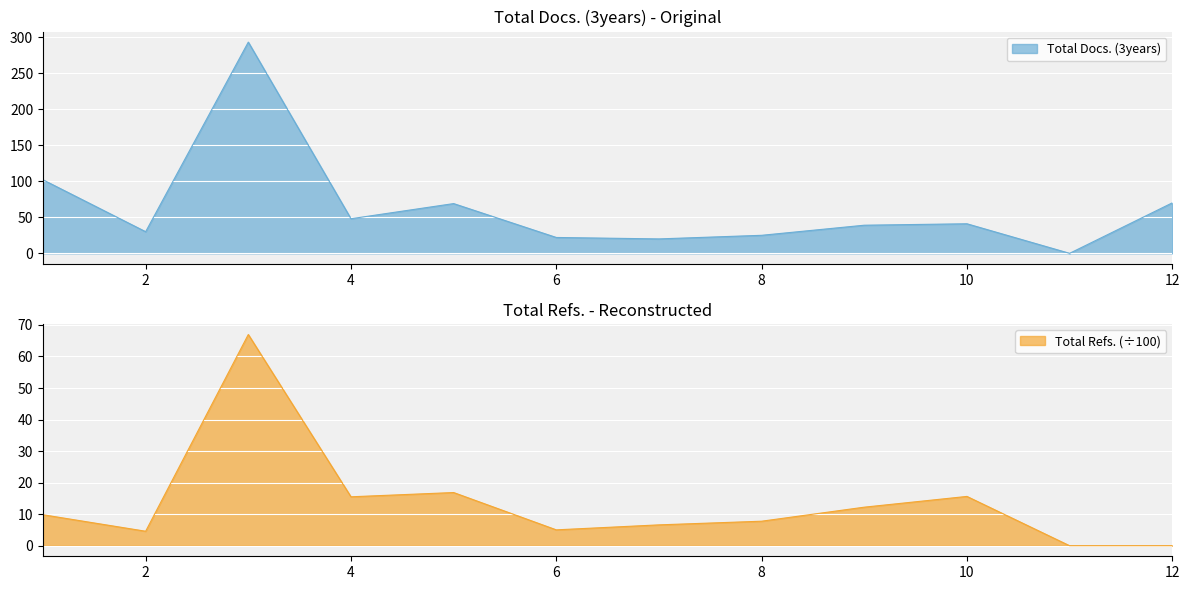

How many values in Total Refs. are above zero?

10